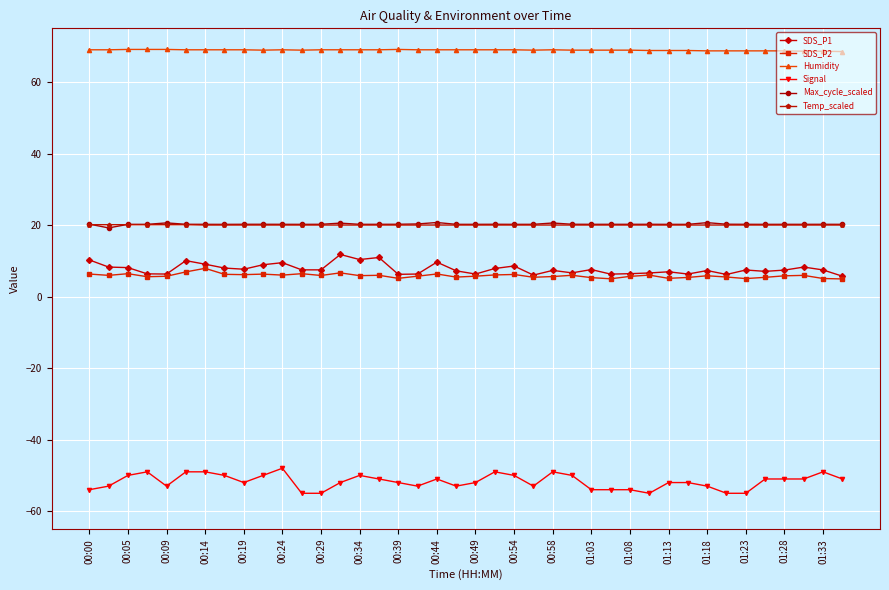

True or false: SDS_P1 has more than 0 points higher than both neighbors.

True